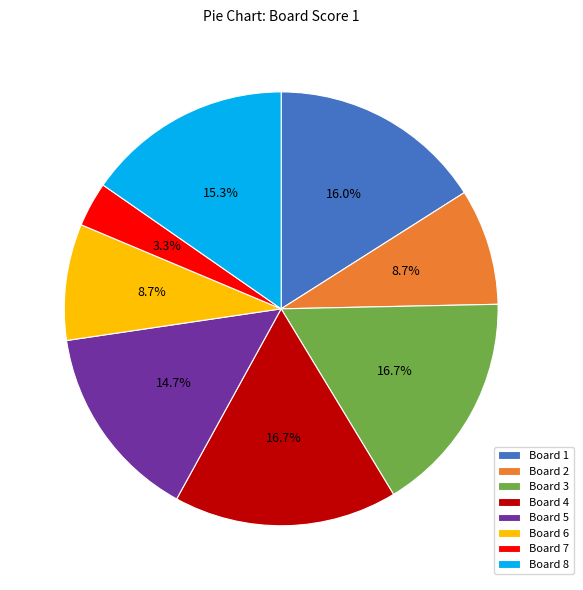

Does any single category account for the majority?

No